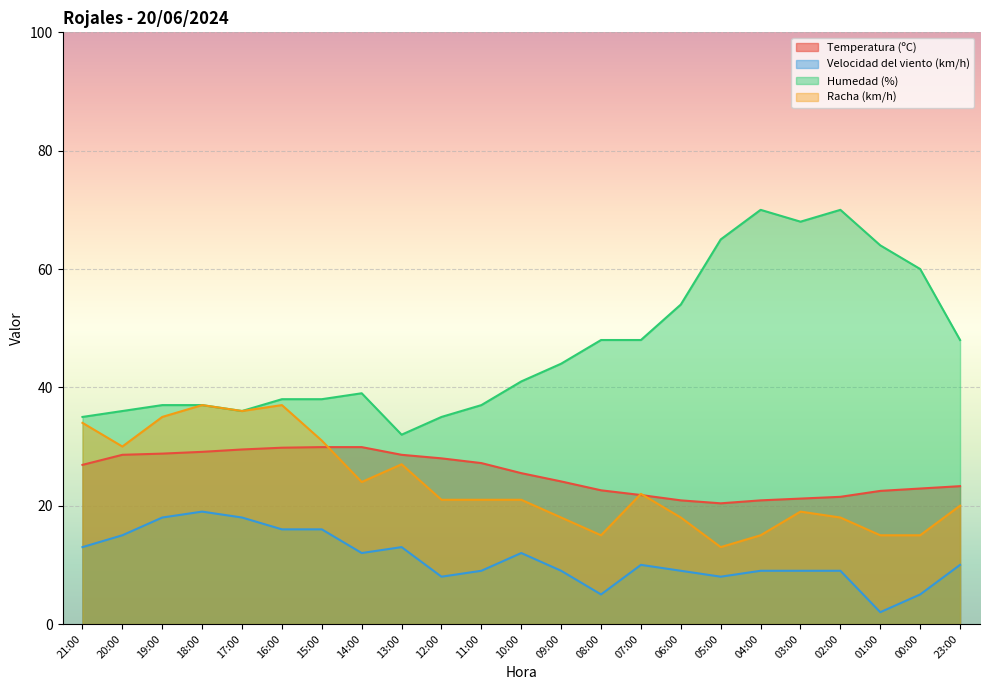

How many lines are shown in the chart?

4